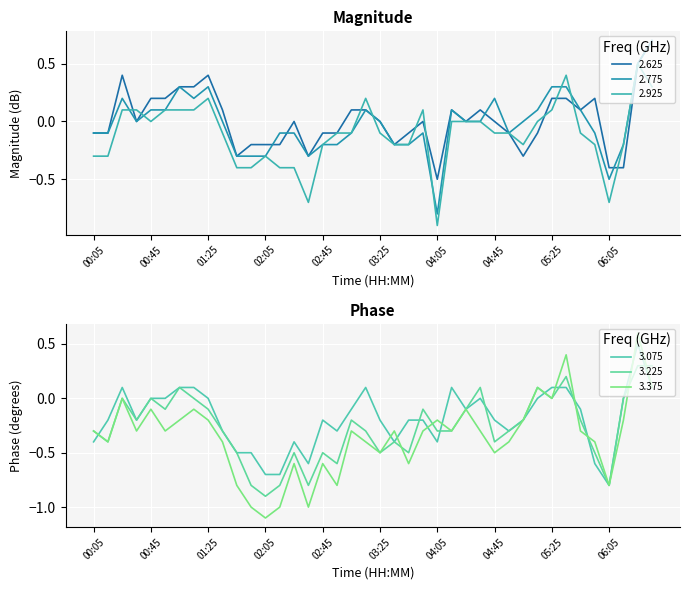

In 2.775, how many points are lower than both neighbors (excluding endpoints)?

6